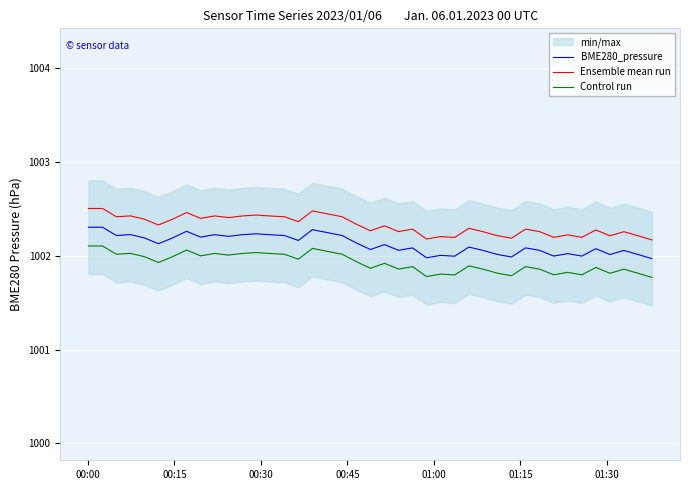

What are all the series names shown in the legend?

BME280_pressure, Ensemble mean run, Control run